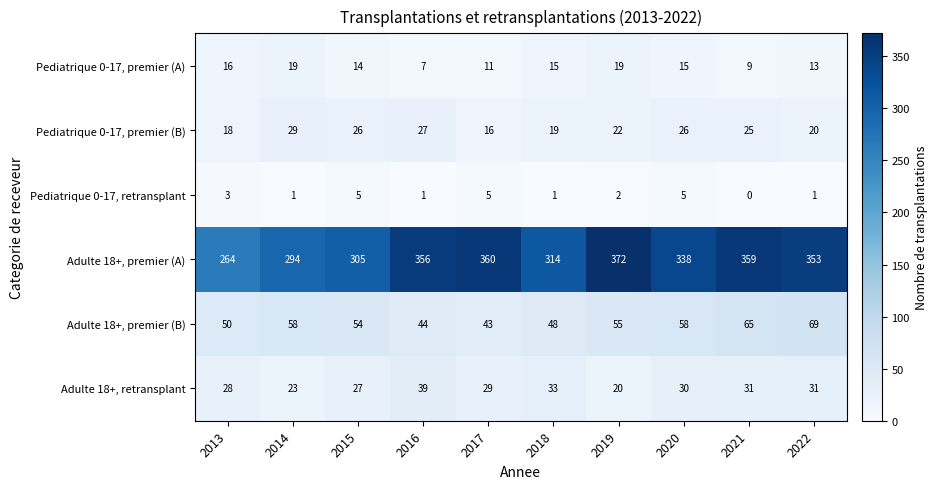

Which series has the largest range (max minus min)?

Adulte 18+, premier (A)